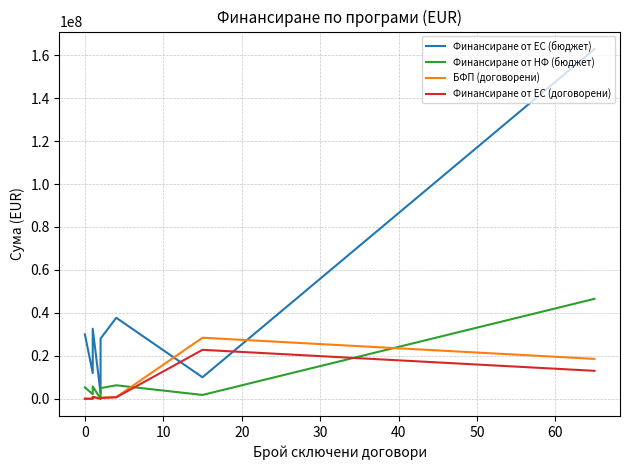

Which series has the widest spread of values?

Финансиране от ЕС (бюджет)